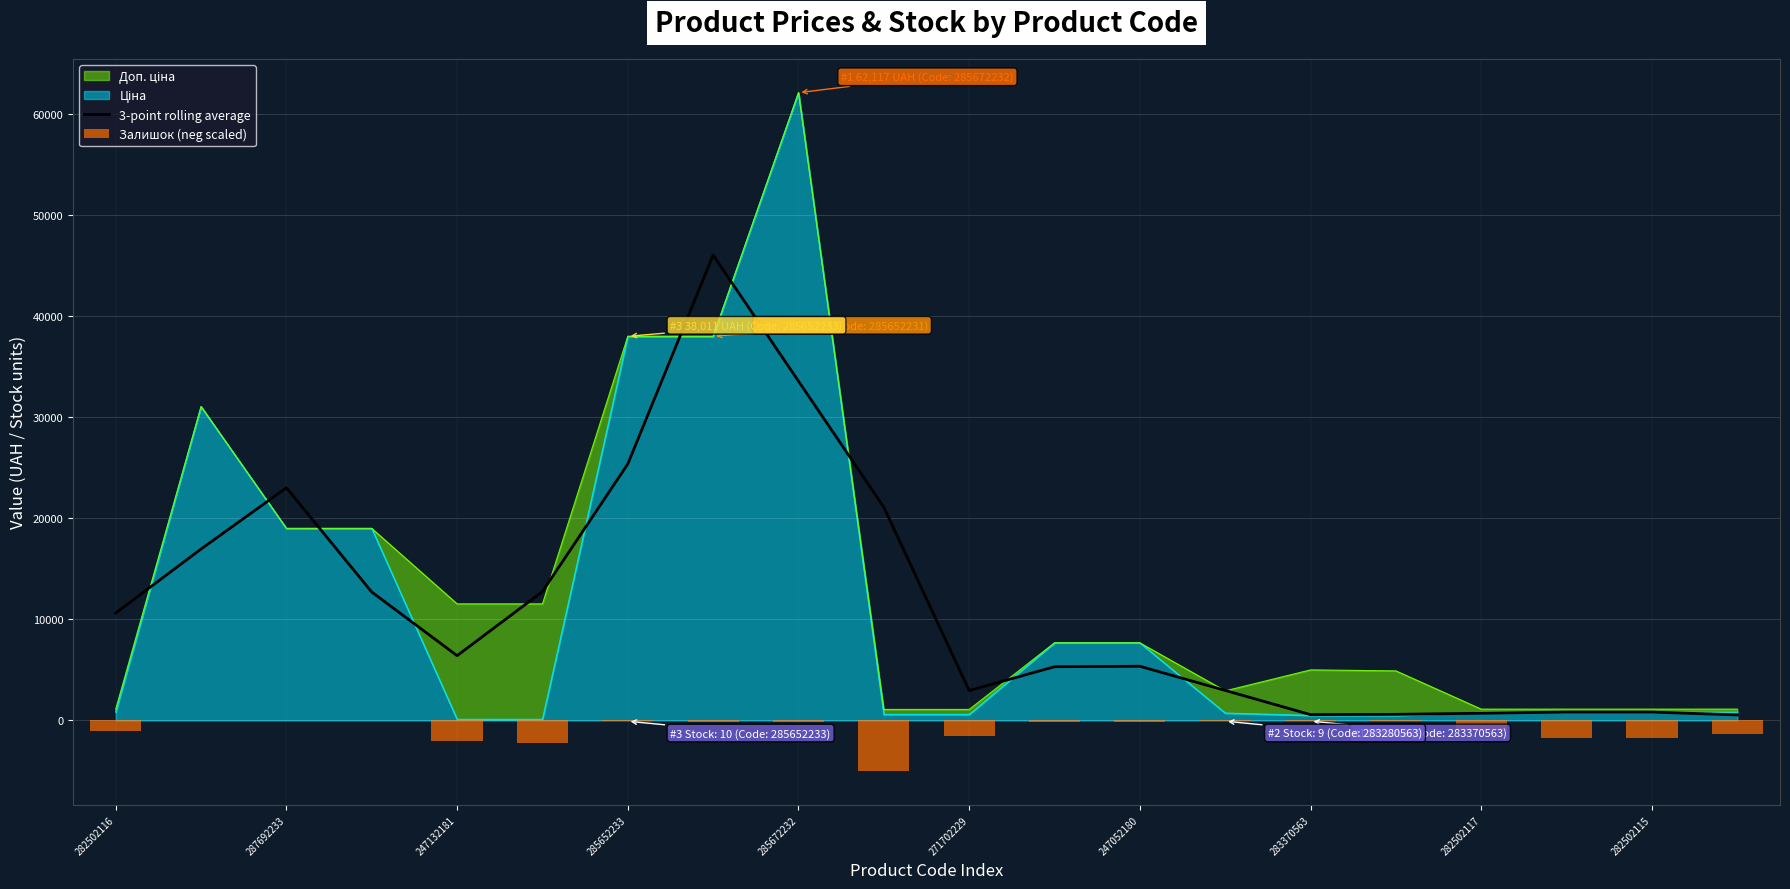

Is it true that 3-point rolling average equals 23023.2 at 287692233?

True